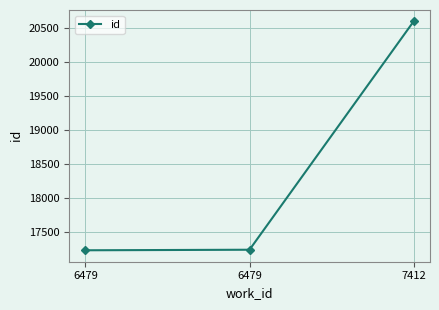

What value does the data have at 6479, to the nearest 100?

17200